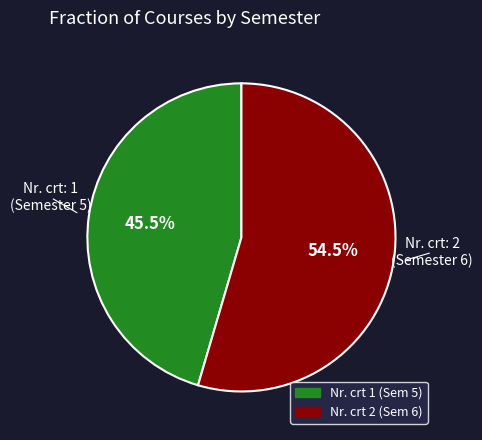

Is there a majority slice in this chart?

Yes